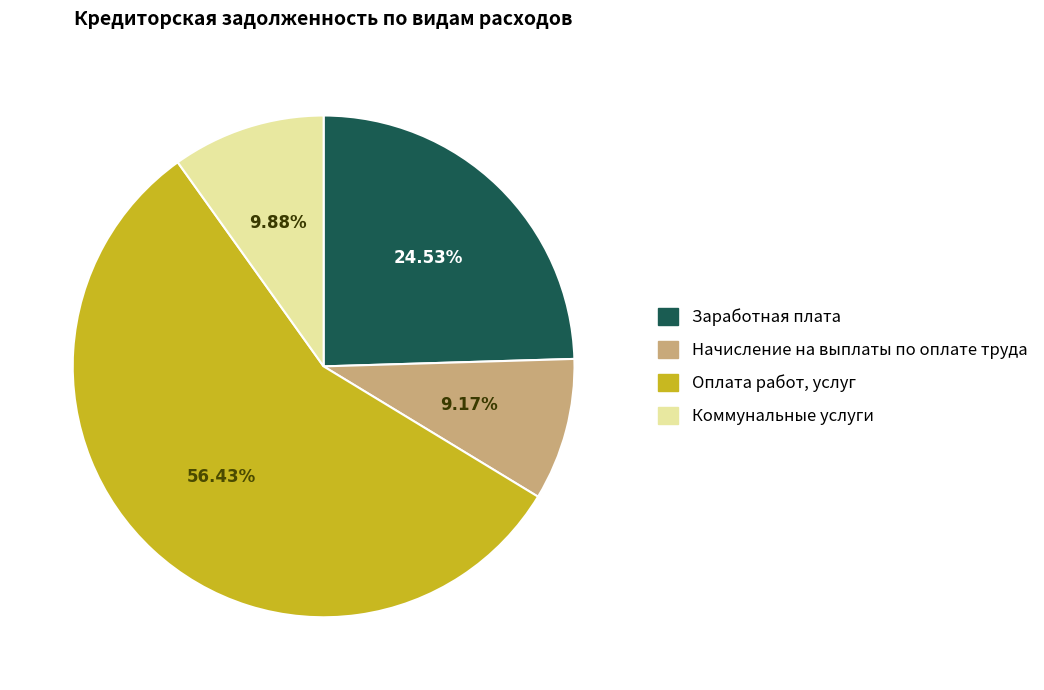

What percentage is the Коммунальные услуги slice, to the nearest percent?

10%